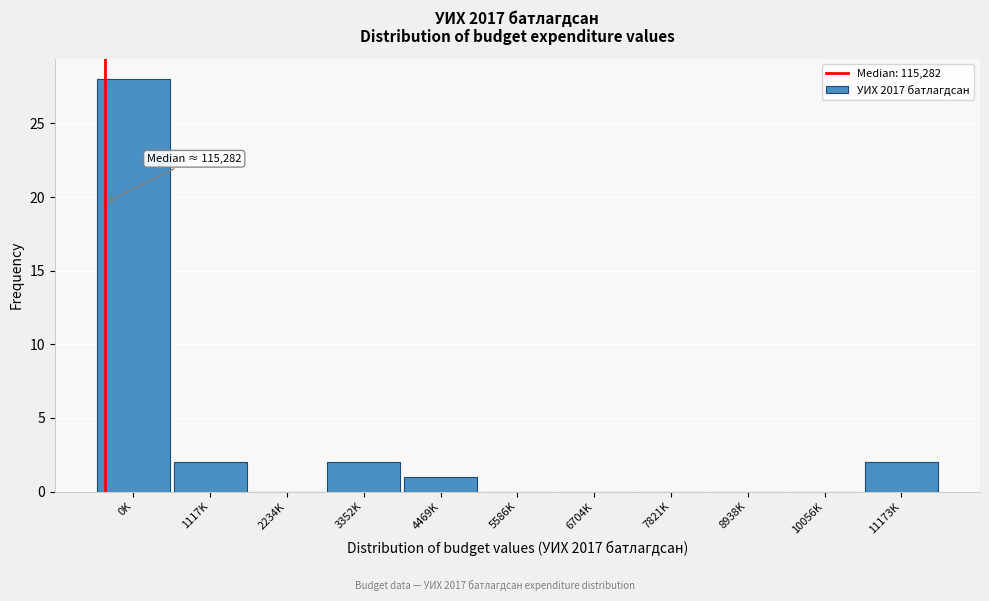

Reading left to right, transcribe all the data shown in this chart.

0K=28	1117K=2	2234K=0	3352K=2	4469K=1	5586K=0	6704K=0	7821K=0	8938K=0	10056K=0	11173K=2